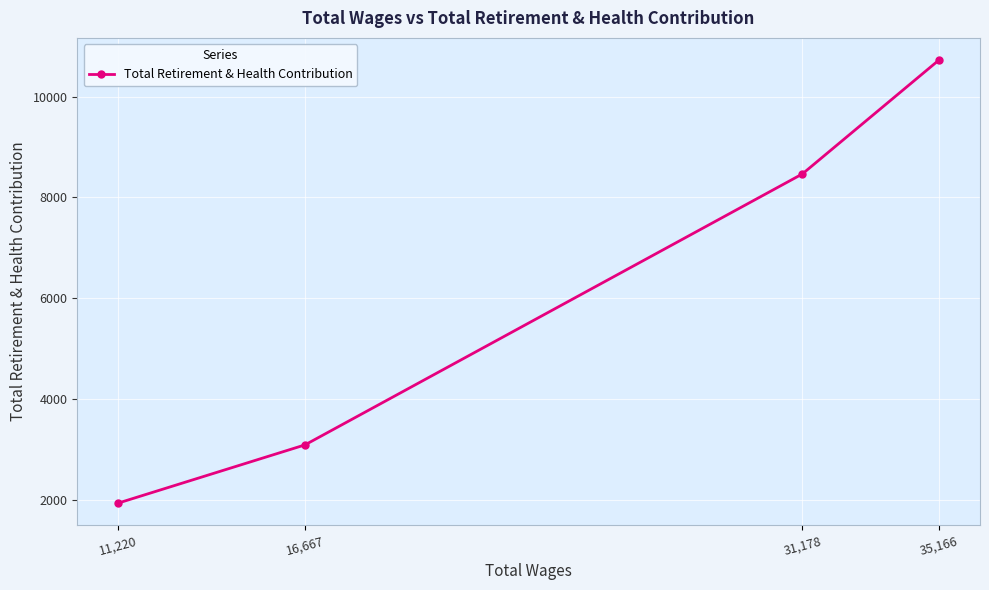

Does the chart display data point markers on the line(s)?

Yes